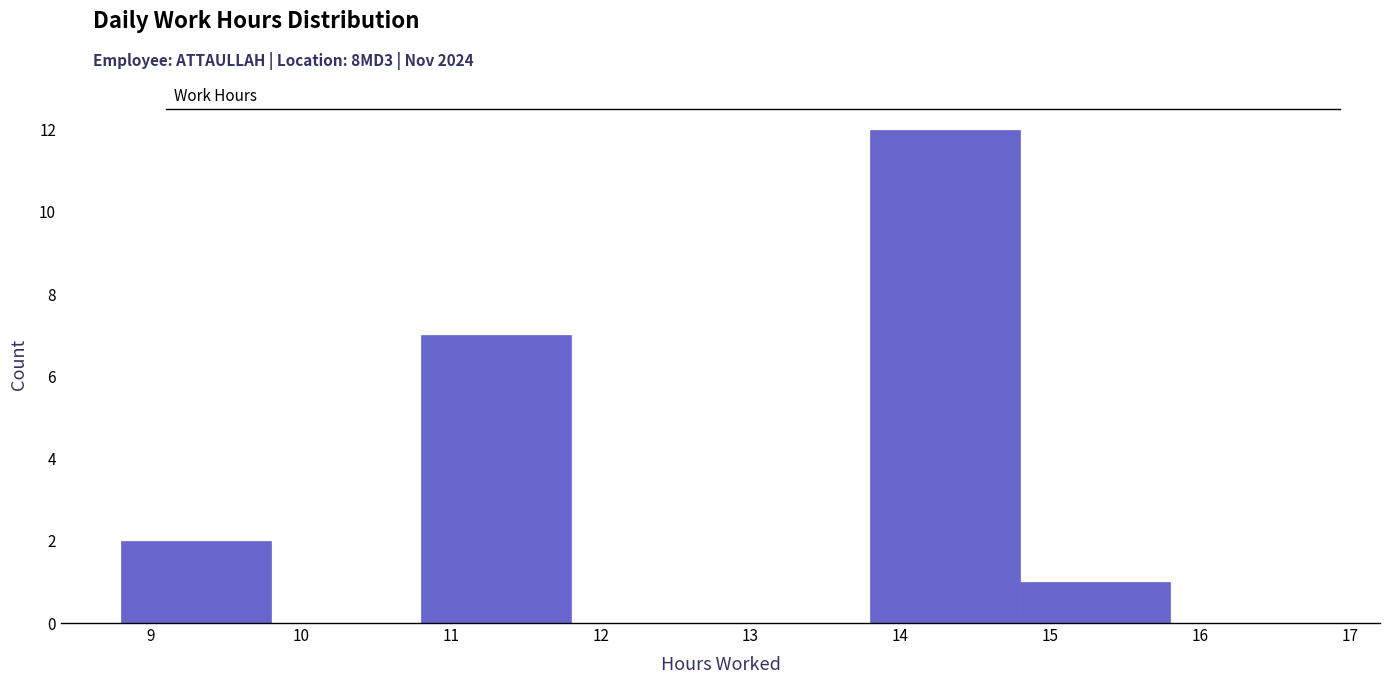

How tall is the bar that spans 13.8 to 14.8 on the x-axis? The values are not printed on the chart, so give them approximately, as read against the axis.

12